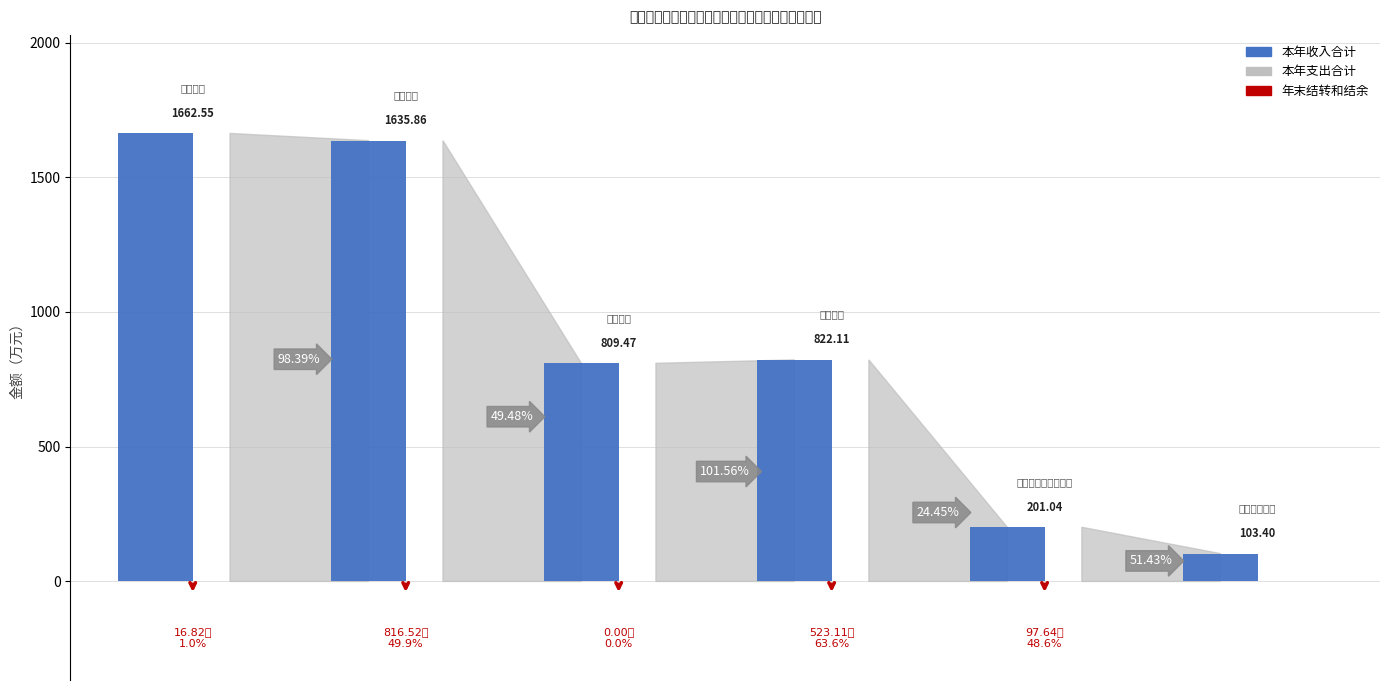

What is the average value?

872.4